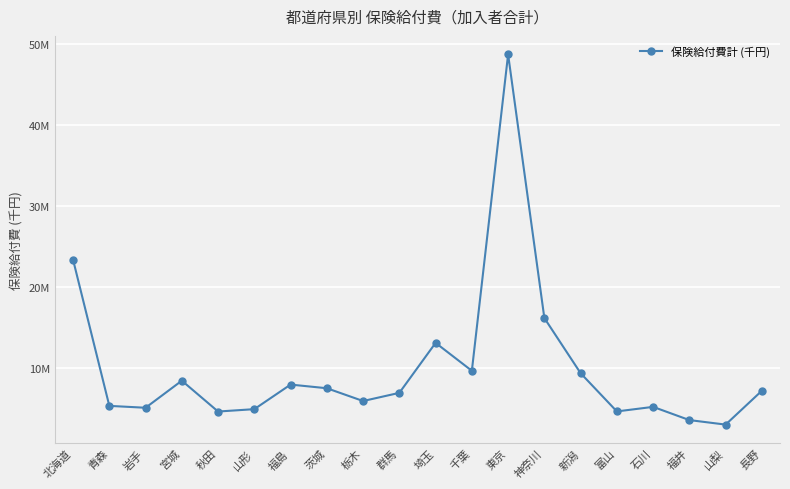

What is the smallest value displayed?

2970653.9